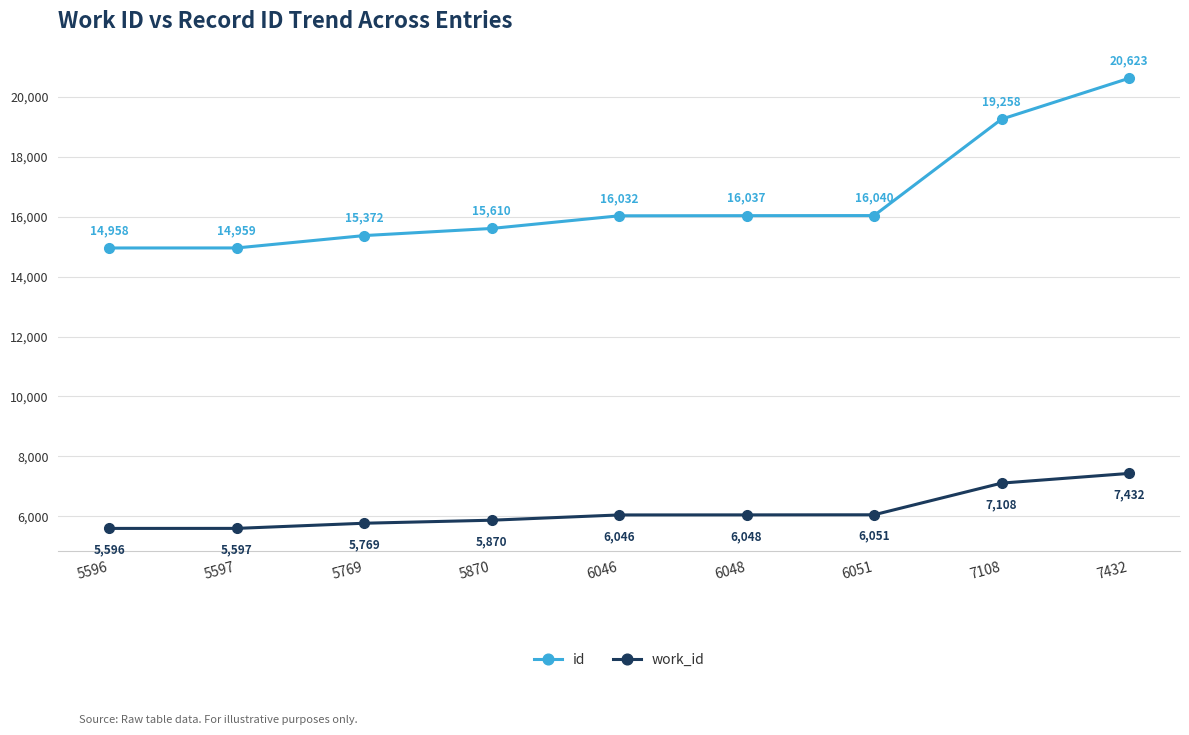

Which label corresponds to the largest value in the chart?

7432